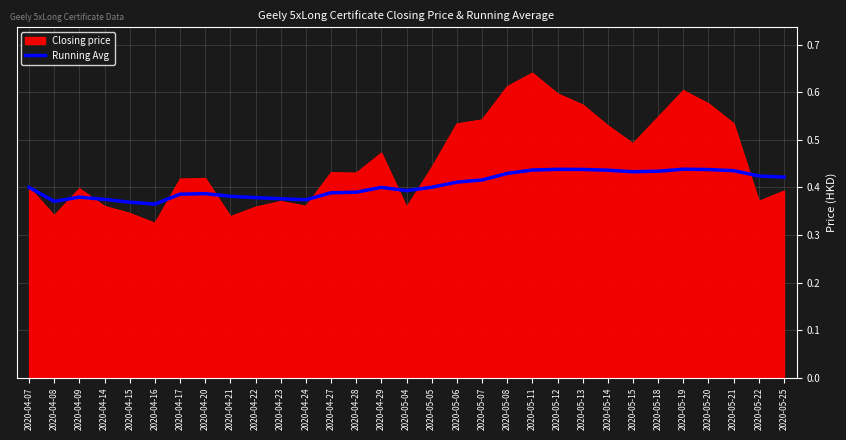

At which category does the chart reach its peak across all series?

2020-05-11